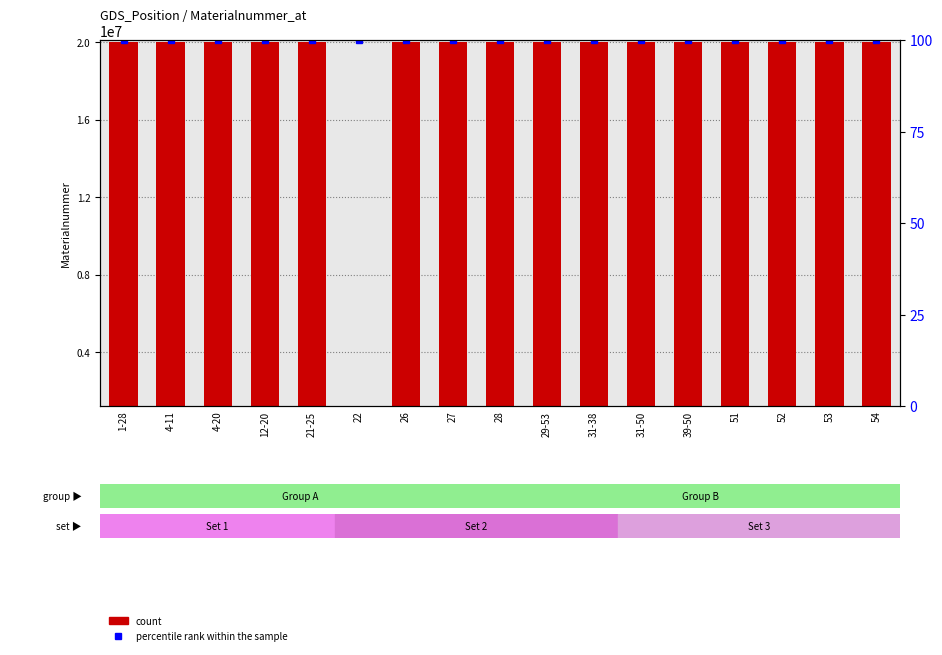

At how many categories does at least one series exceed 11878774?

16